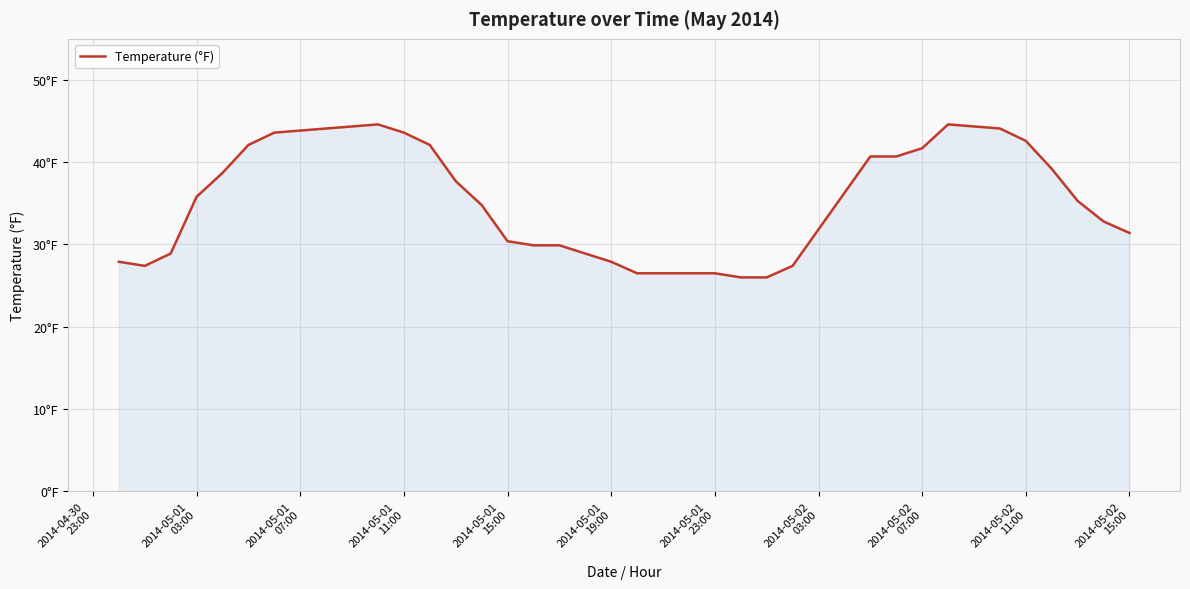

What is the value of the 33rd point from the left?

32.8